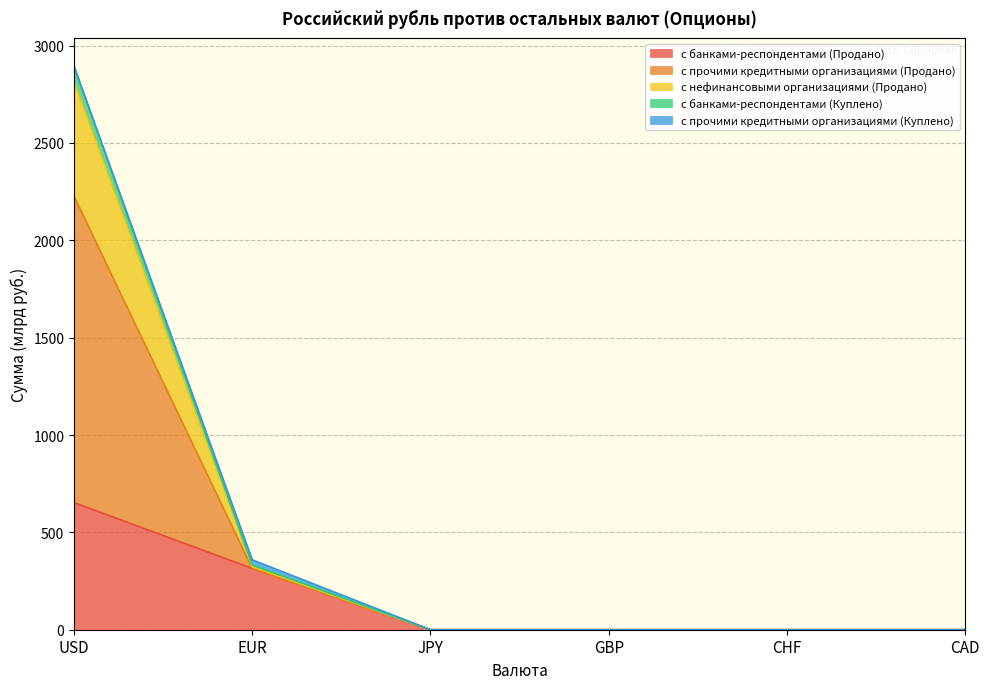

True or false: с банками-респондентами (Продано) has a value of 930.7 at USD.

False